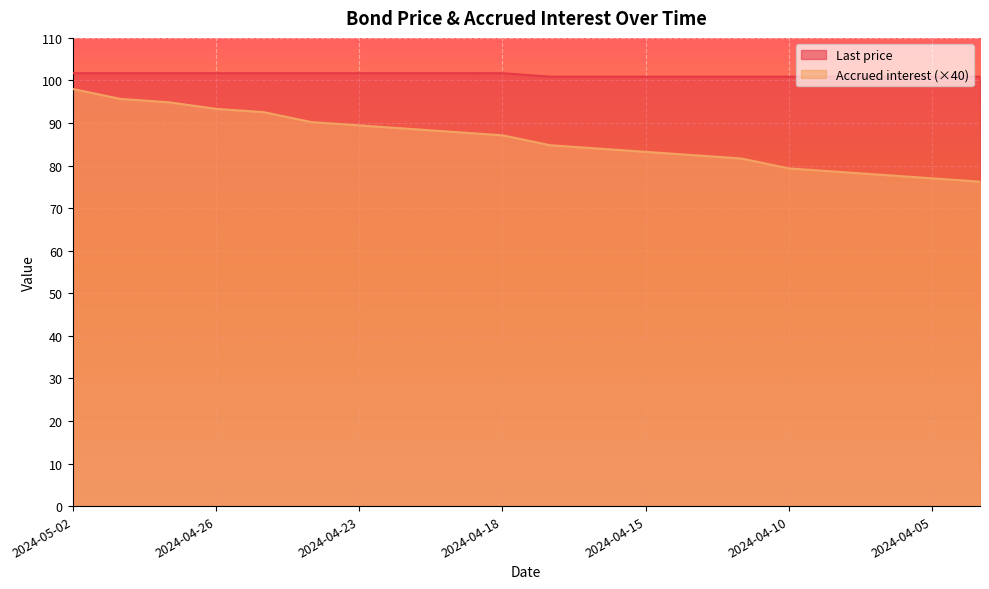

What is the value of the Last price point at the 20th from the left?

100.9